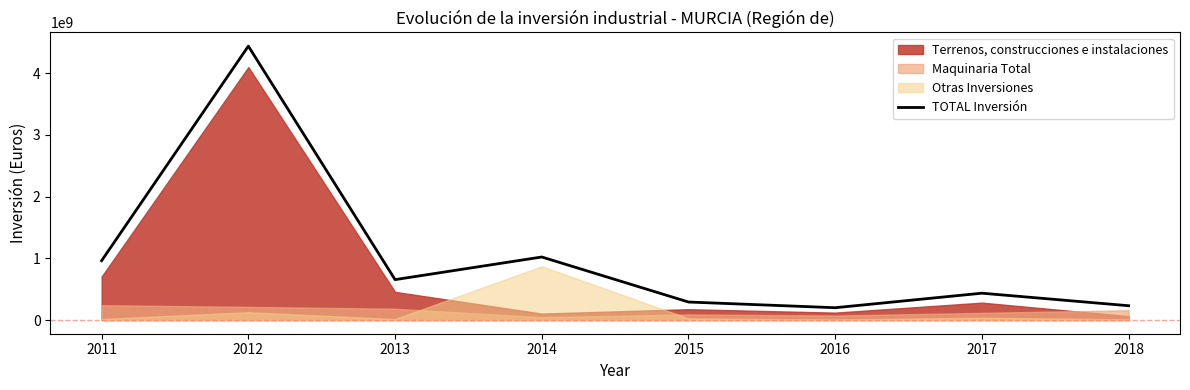

Count the number of categories in the chart.

8